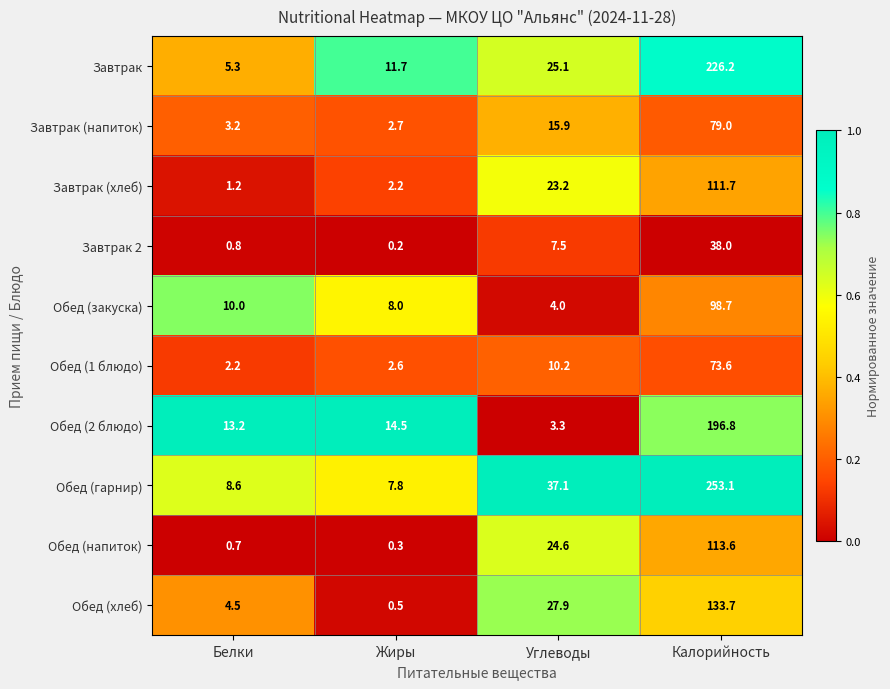

Which series has the largest range (max minus min)?

Обед (гарнир)